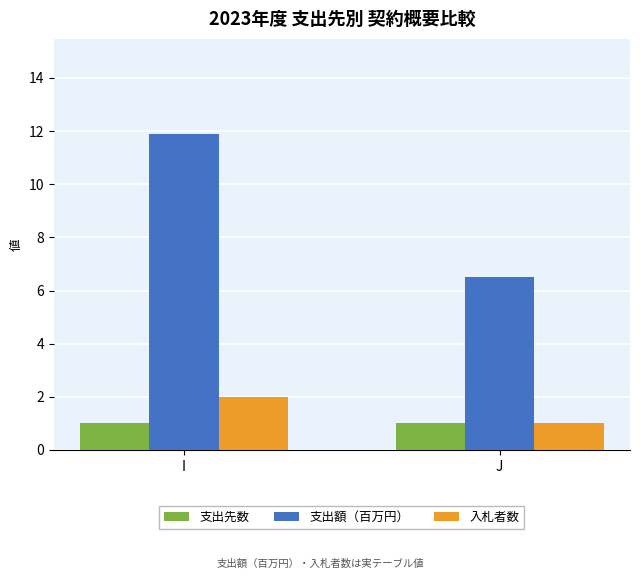

What are all the series names shown in the legend?

支出先数, 支出額（百万円）, 入札者数